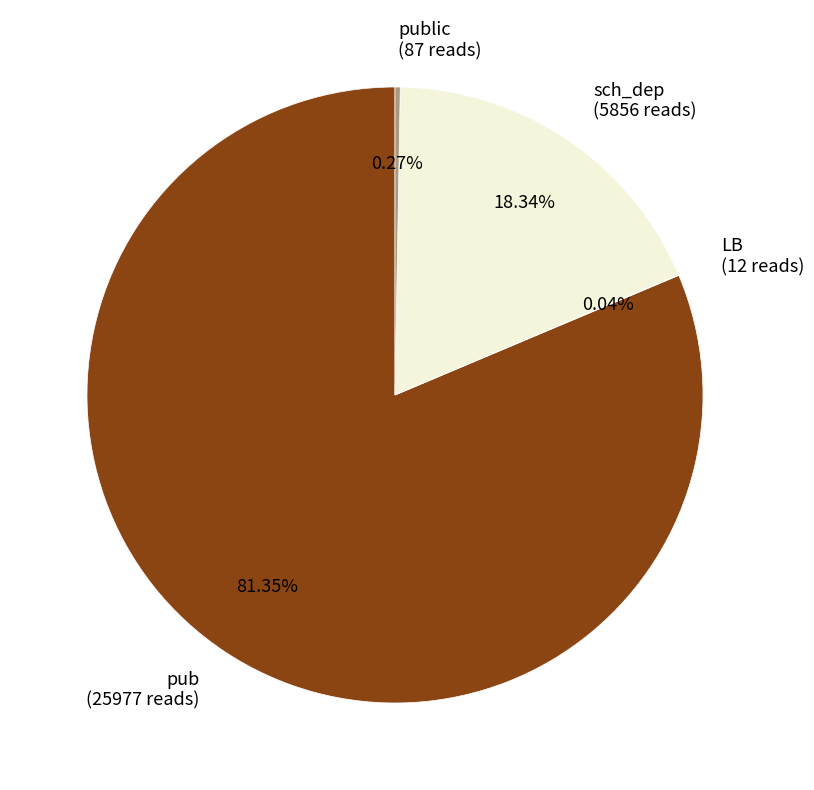

Which slice represents more than half of the pie?

pub